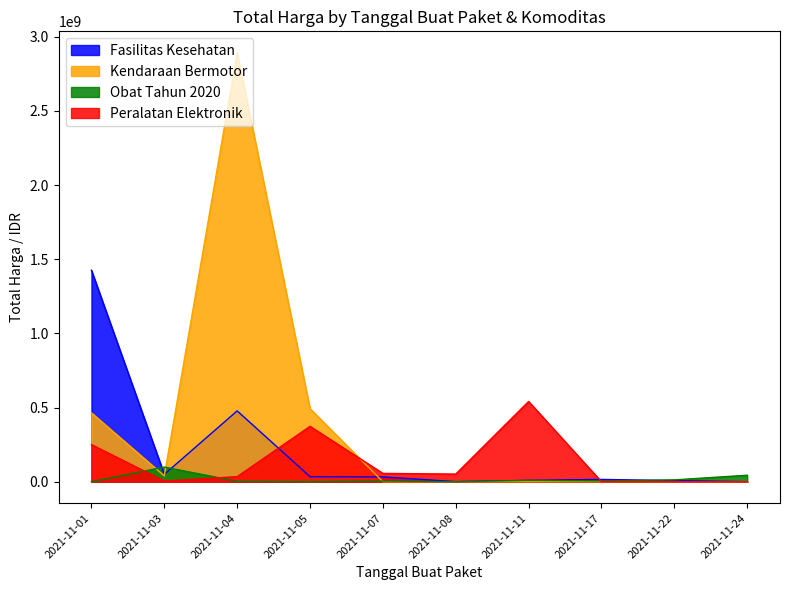

Where is the first local minimum for Kendaraan Bermotor?

2021-11-03